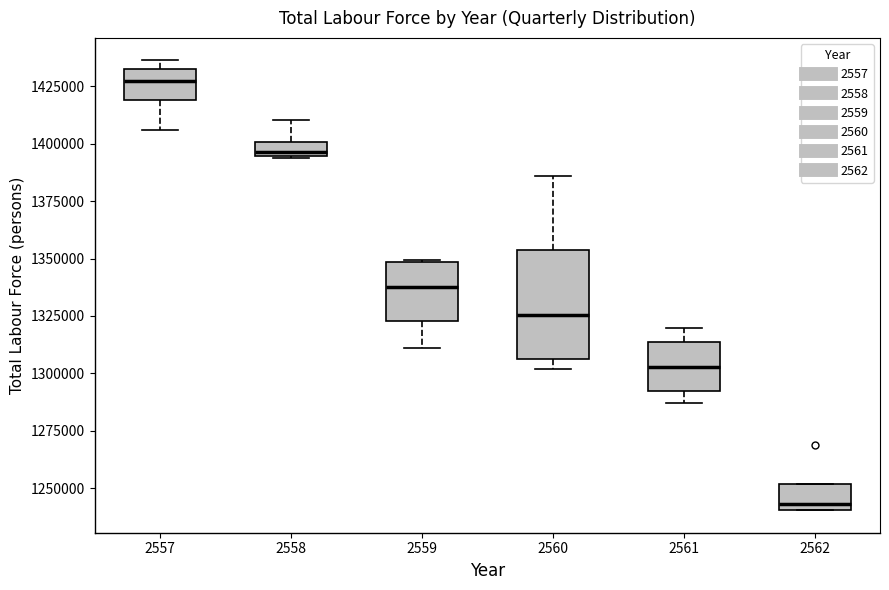

Which box is the tallest, from its lower edge to its upper edge?

2560